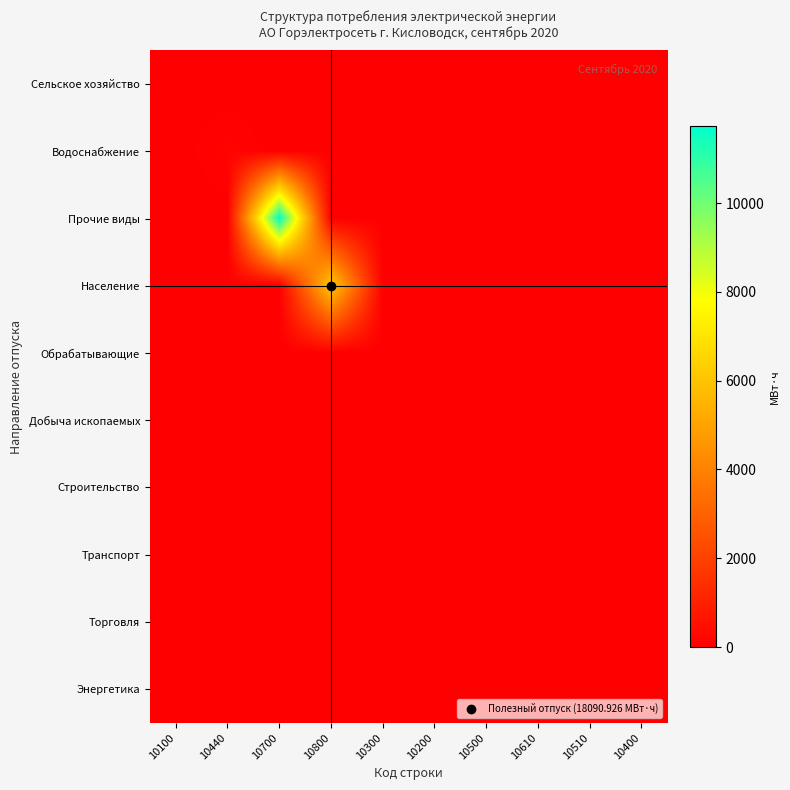

Reading left to right, extract all data points from this chart.

Сельское хозяйство: 10100=9.9	10440=0.0	10700=0.0	10800=0.0	10300=0.0	10200=0.0	10500=0.0	10610=0.0	10510=0.0	10400=0.0
Водоснабжение: 10100=0.0	10440=123.2	10700=0.0	10800=0.0	10300=0.0	10200=0.0	10500=0.0	10610=0.0	10510=0.0	10400=0.0
Прочие виды: 10100=0.0	10440=0.0	10700=11734.5	10800=0.0	10300=0.0	10200=0.0	10500=0.0	10610=0.0	10510=0.0	10400=0.0
Население: 10100=0.0	10440=0.0	10700=0.0	10800=6223.4	10300=0.0	10200=0.0	10500=0.0	10610=0.0	10510=0.0	10400=0.0
Обрабатывающие: 10100=0.0	10440=0.0	10700=0.0	10800=0.0	10300=0.0	10200=0.0	10500=0.0	10610=0.0	10510=0.0	10400=0.0
Добыча ископаемых: 10100=0.0	10440=0.0	10700=0.0	10800=0.0	10300=0.0	10200=0.0	10500=0.0	10610=0.0	10510=0.0	10400=0.0
Строительство: 10100=0.0	10440=0.0	10700=0.0	10800=0.0	10300=0.0	10200=0.0	10500=0.0	10610=0.0	10510=0.0	10400=0.0
Транспорт: 10100=0.0	10440=0.0	10700=0.0	10800=0.0	10300=0.0	10200=0.0	10500=0.0	10610=0.0	10510=0.0	10400=0.0
Торговля: 10100=0.0	10440=0.0	10700=0.0	10800=0.0	10300=0.0	10200=0.0	10500=0.0	10610=0.0	10510=0.0	10400=0.0
Энергетика: 10100=0.0	10440=0.0	10700=0.0	10800=0.0	10300=0.0	10200=0.0	10500=0.0	10610=0.0	10510=0.0	10400=0.0